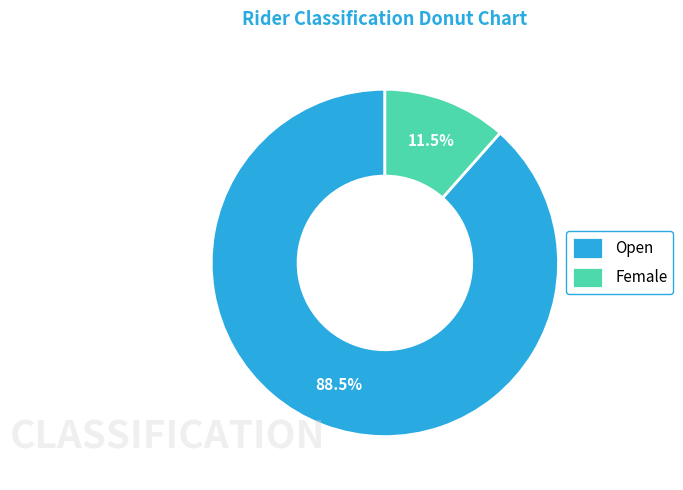

Which slice is the largest?

Open